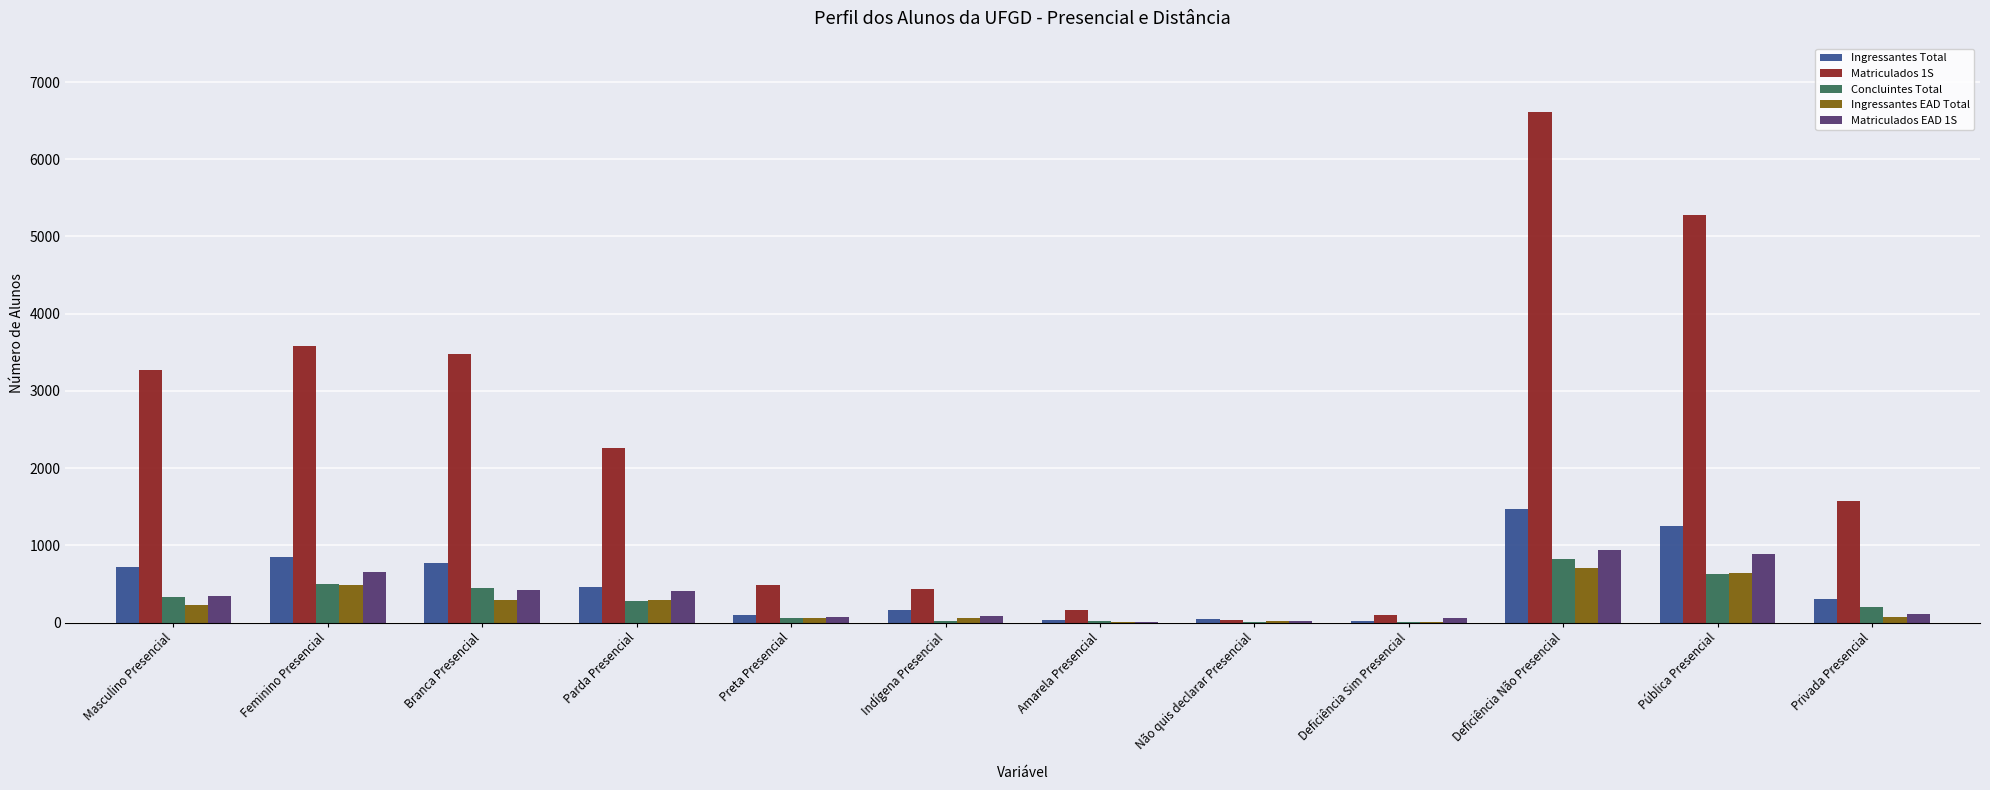

Which label corresponds to the largest value in the chart?

Deficiência Não Presencial